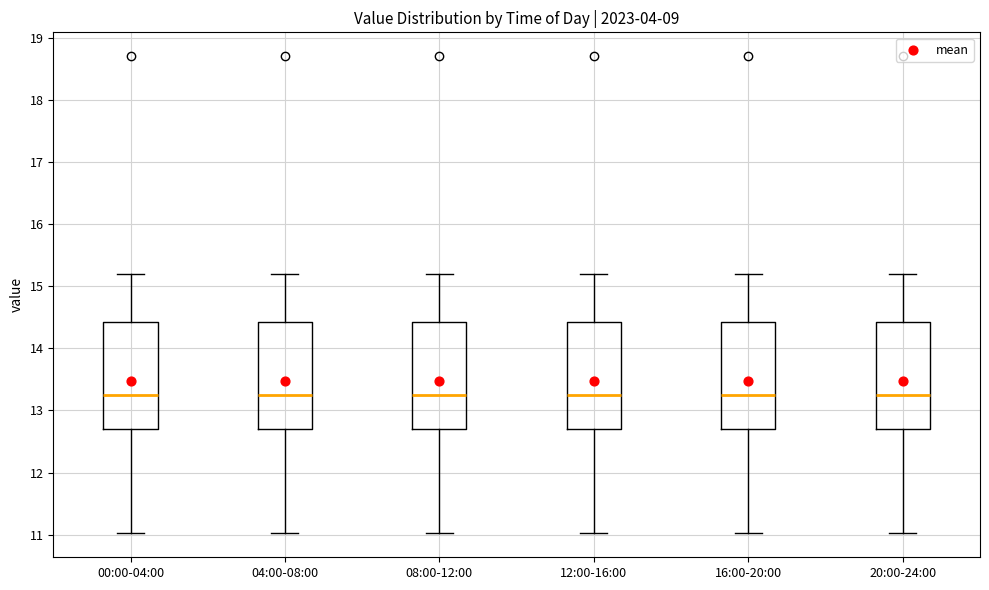

Reading left to right, read every box against the y-axis: the position of its median line, the range the box covers, and the ends of its whiskers. The values are not printed on the chart, so give them approximately, as read against the axis.

00:00-04:00: median 13.2, box 12.7 to 14.4, whiskers 11.0 to 15.2
04:00-08:00: median 13.2, box 12.7 to 14.4, whiskers 11.0 to 15.2
08:00-12:00: median 13.2, box 12.7 to 14.4, whiskers 11.0 to 15.2
12:00-16:00: median 13.2, box 12.7 to 14.4, whiskers 11.0 to 15.2
16:00-20:00: median 13.2, box 12.7 to 14.4, whiskers 11.0 to 15.2
20:00-24:00: median 13.2, box 12.7 to 14.4, whiskers 11.0 to 15.2